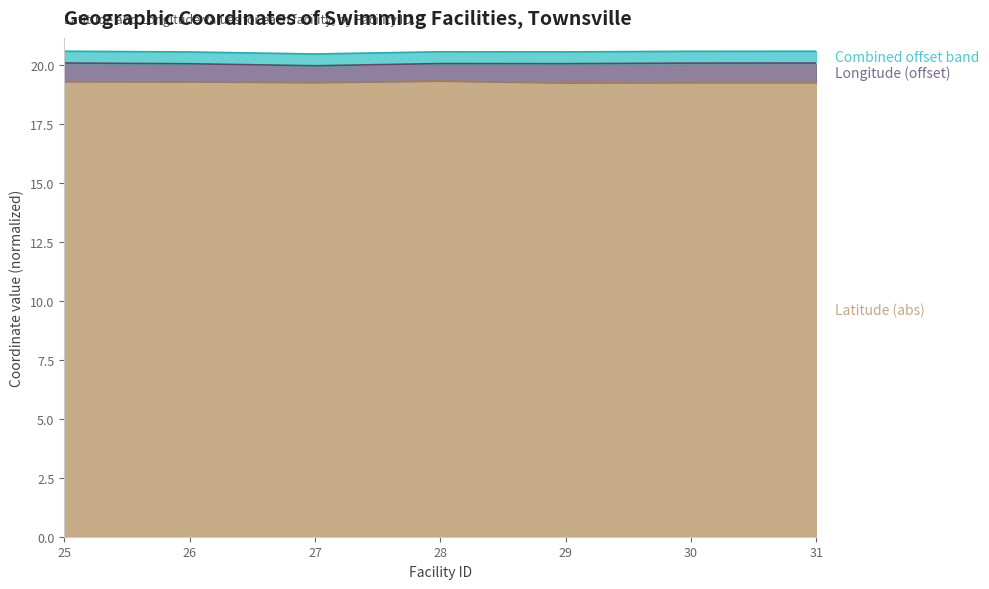

List the labels in order of value, smallest first.

29, 30, 31, 27, 26, 25, 28